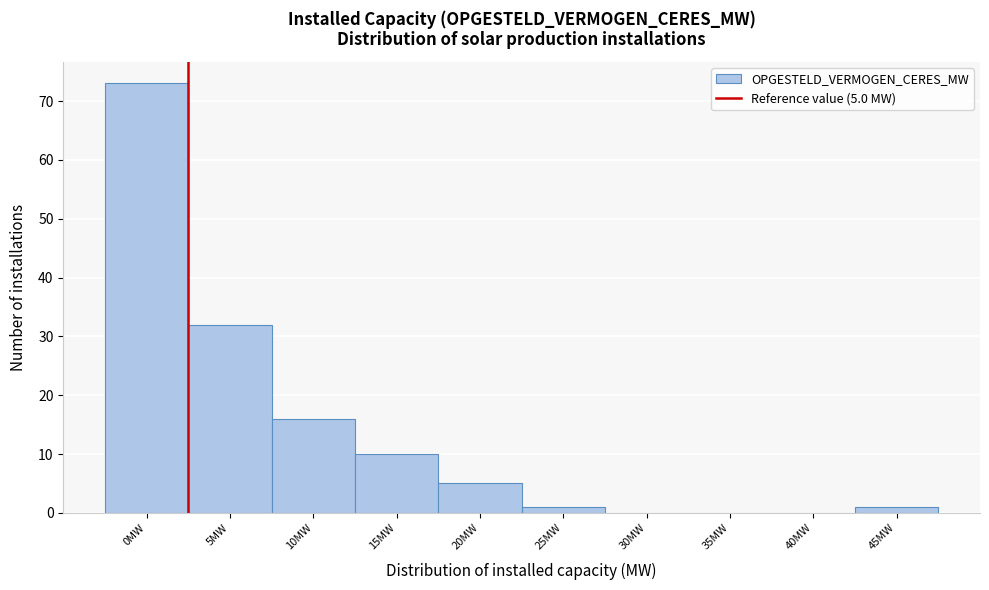

Reading left to right, transcribe all the data shown in this chart.

0MW=73	5MW=32	10MW=16	15MW=10	20MW=5	25MW=1	30MW=0	35MW=0	40MW=0	45MW=1